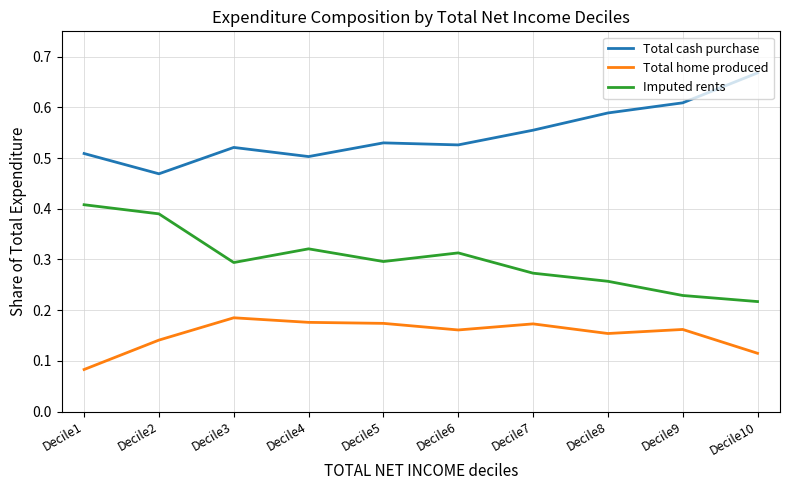

Is the value of Imputed rents at Decile7 greater than the value of Total home produced at Decile1?

Yes